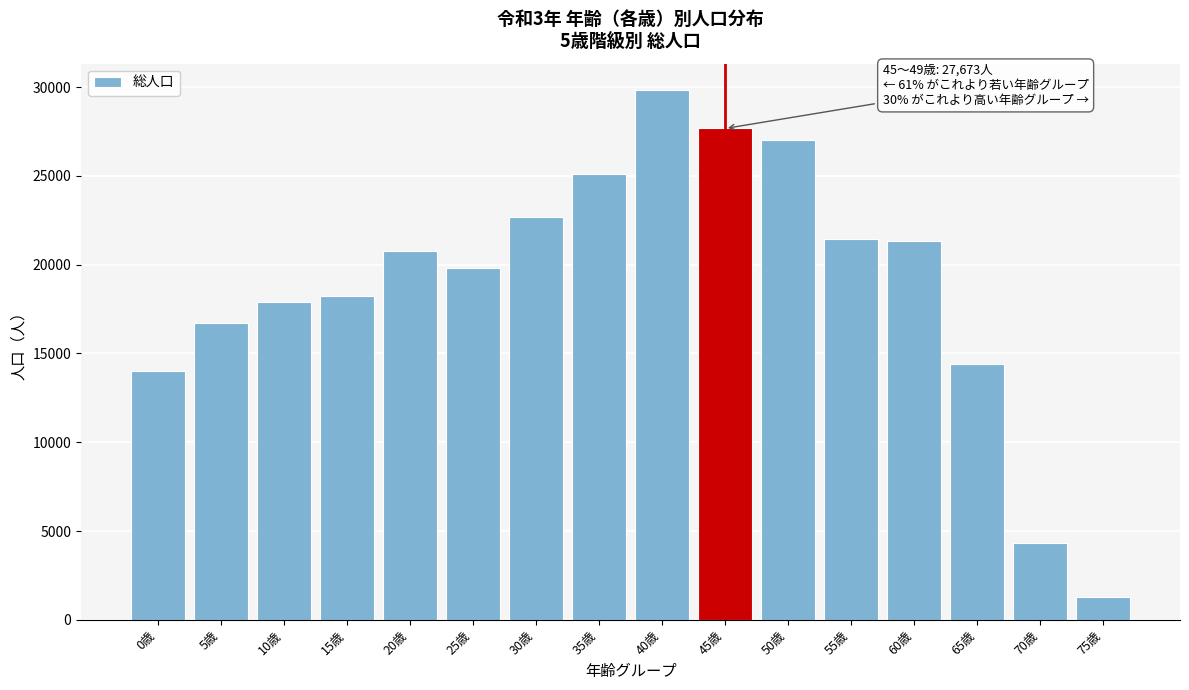

What is the sum of all values?

302503